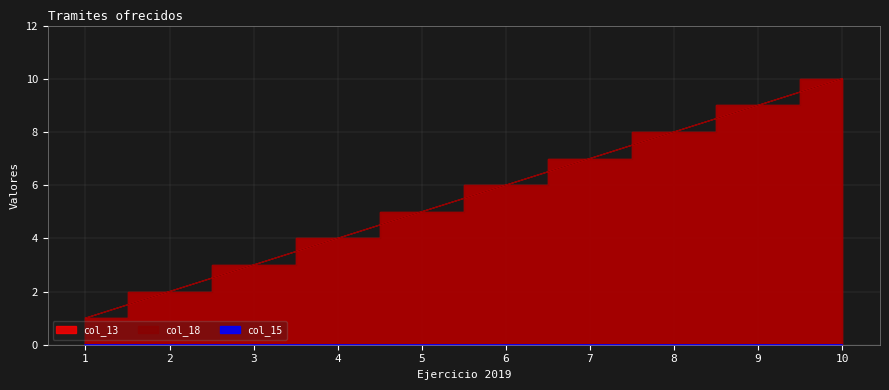

How many values in the col_18 series are below 6?

5